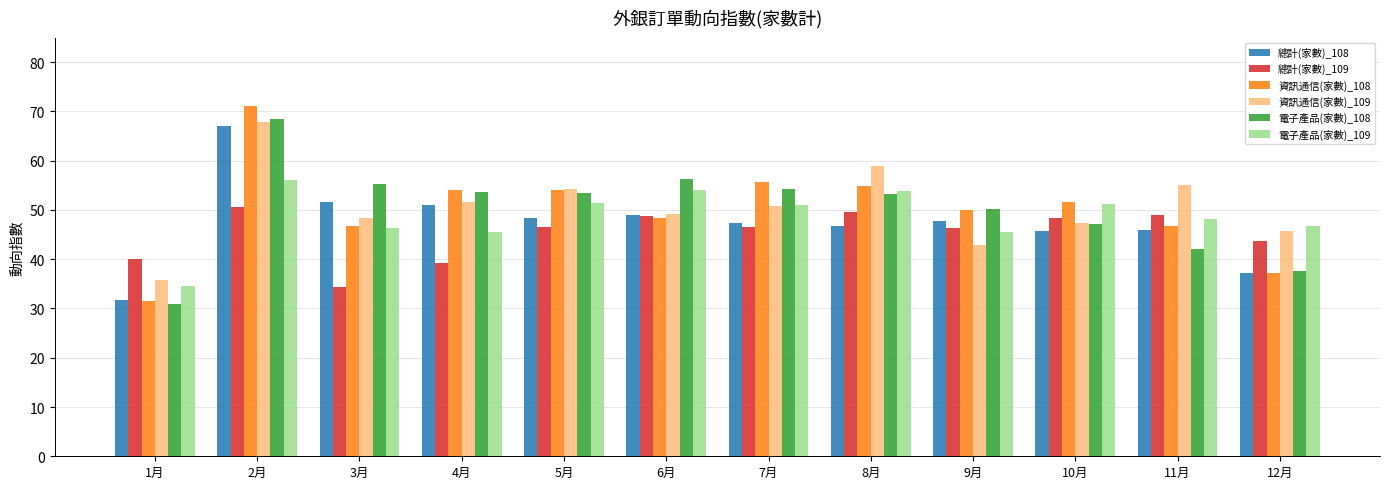

What are all the series names shown in the legend?

總計(家數)_108, 總計(家數)_109, 資訊通信(家數)_108, 資訊通信(家數)_109, 電子產品(家數)_108, 電子產品(家數)_109